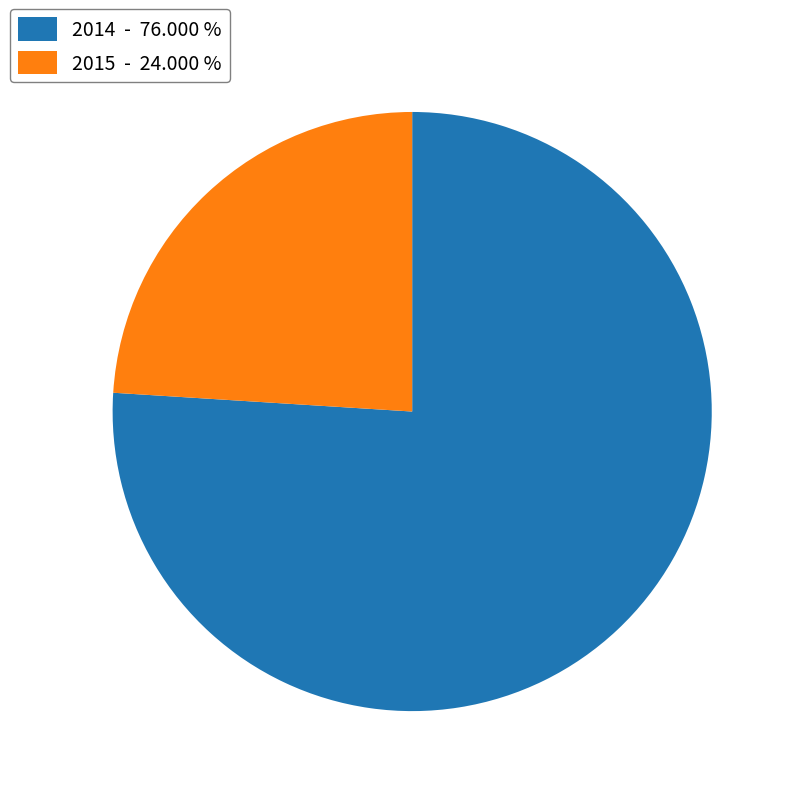

Rank the categories by value from lowest to highest.

2015, 2014